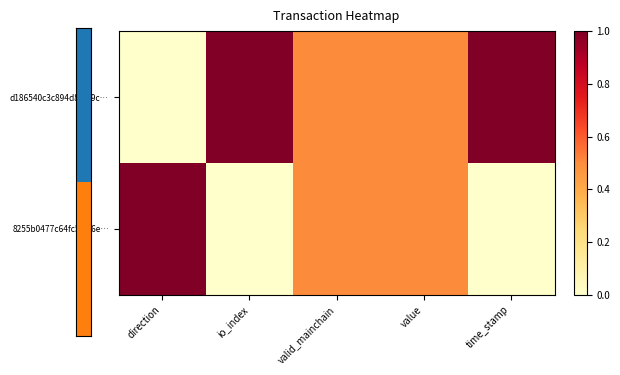

What is the total value across all series at valid_mainchain?

1.0